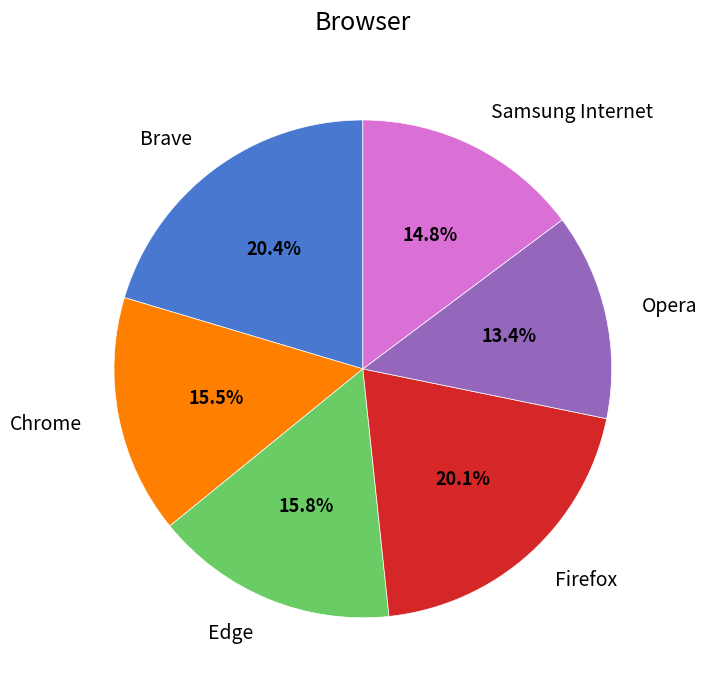

How many slices are in this pie chart?

6